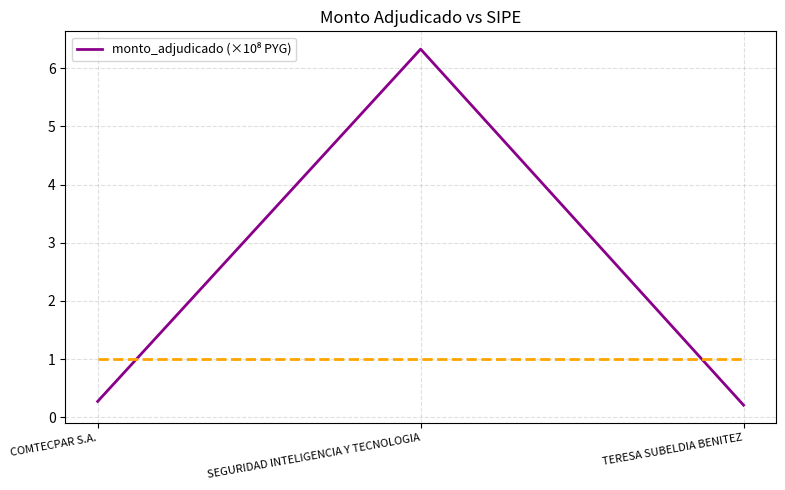

Does the chart have visible grid lines?

Yes